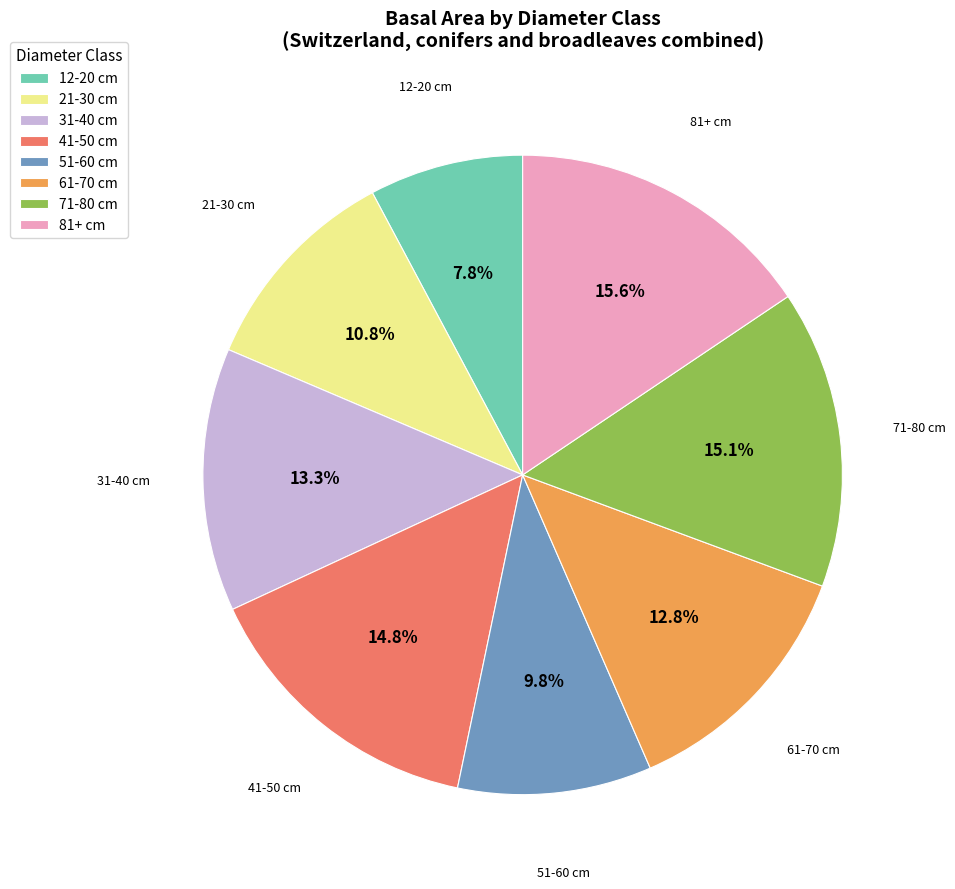

Approximately how many times larger is the value at 31-40 cm compared to 71-80 cm?

0.9